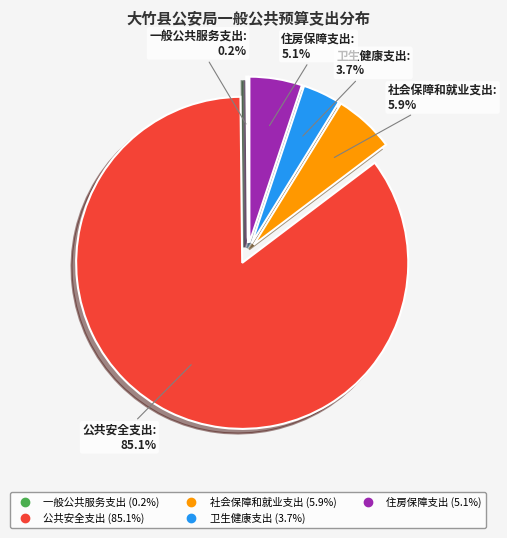

Is there any slice that represents more than half of the pie?

Yes